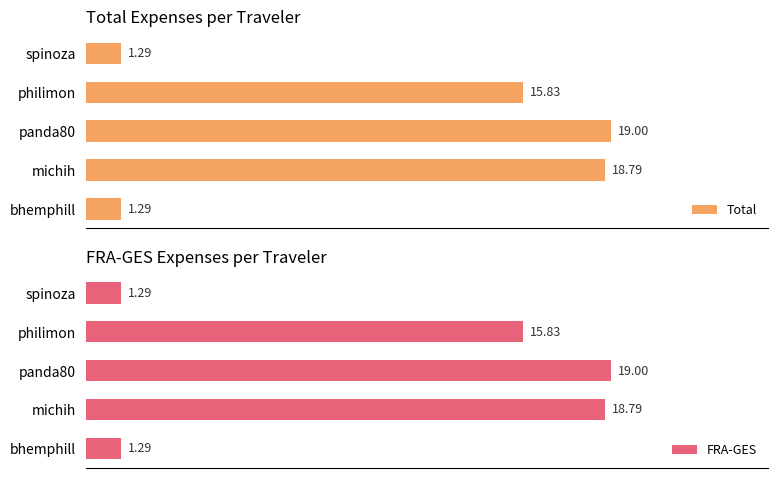

The FRA-GES series shows 7.9 at panda80. True or false?

False